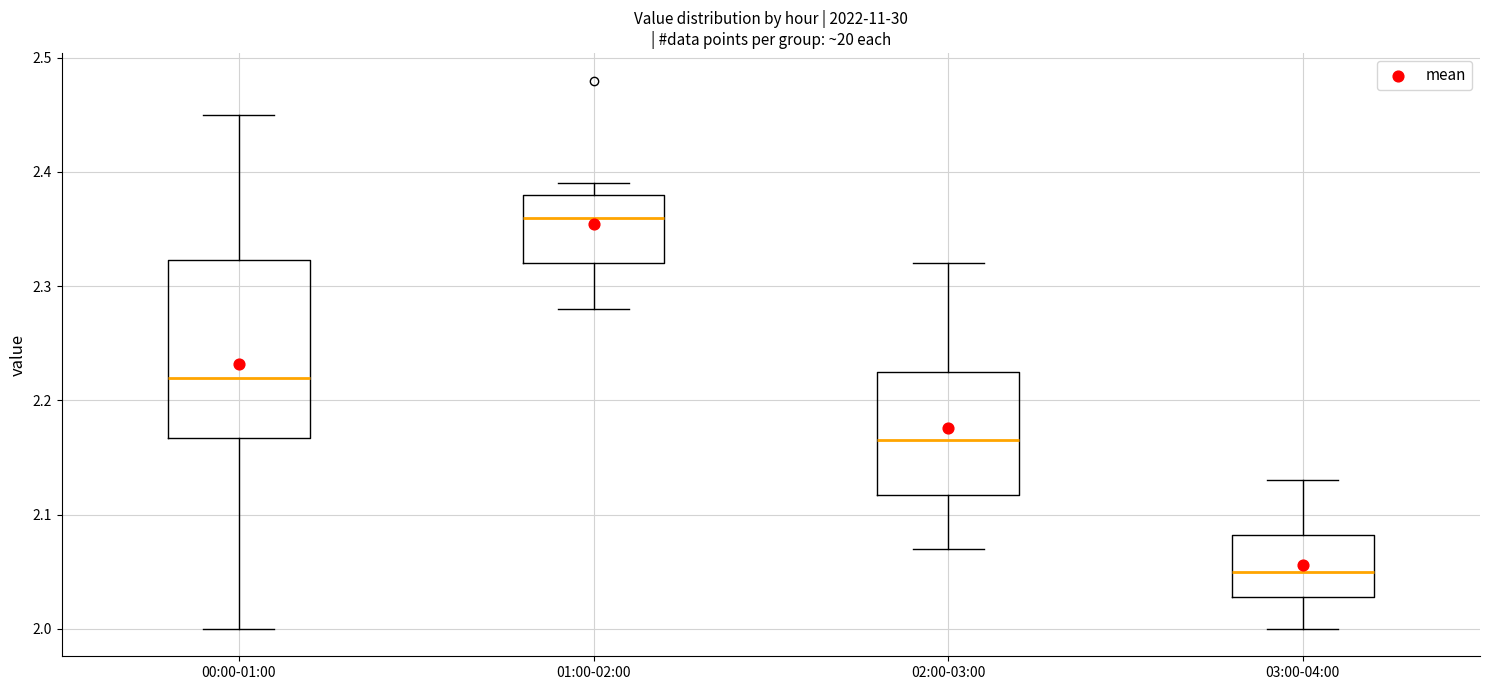

Which box's median line is the highest?

01:00-02:00